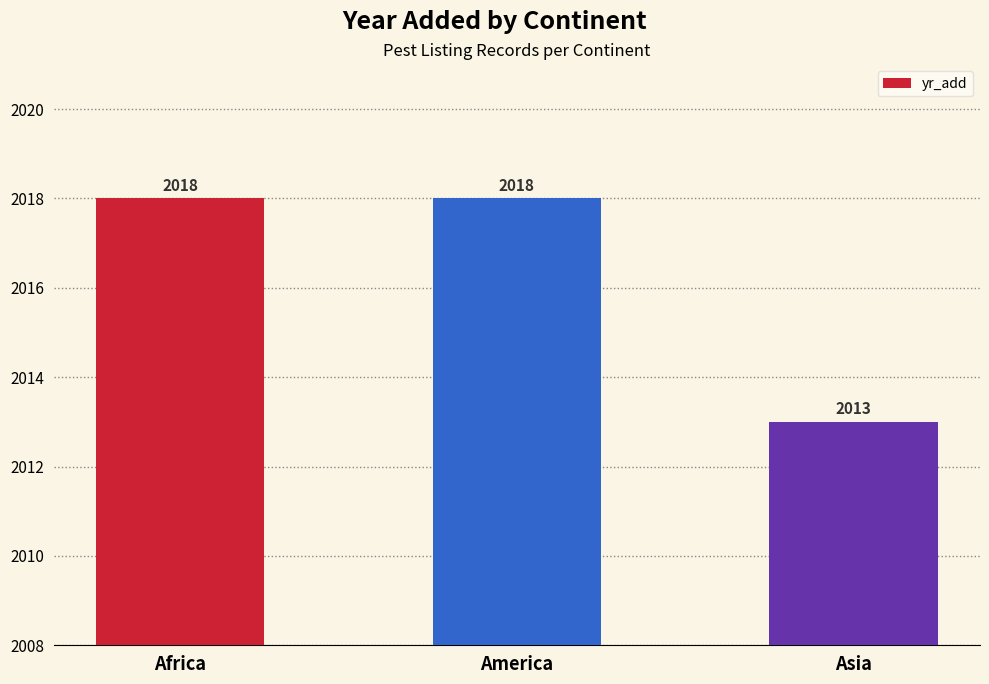

What is the greatest value displayed?

2018